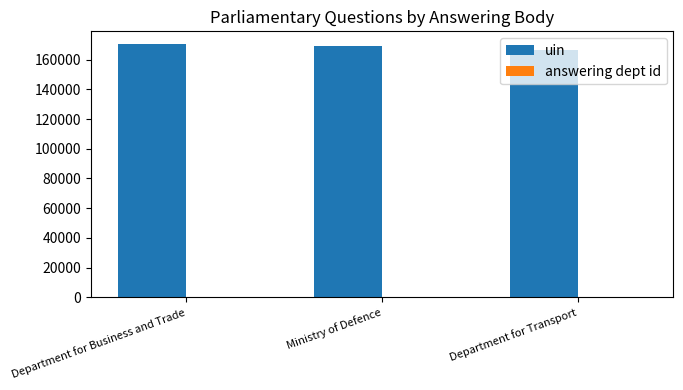

What is the greatest value displayed?

170606